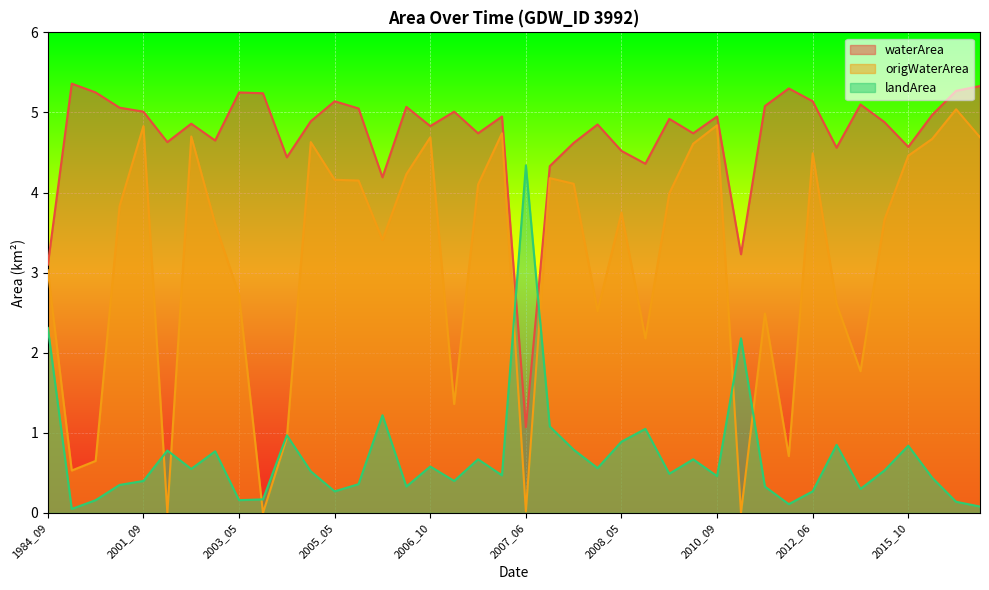

What is the total value across all series at 2001_08?

9.2